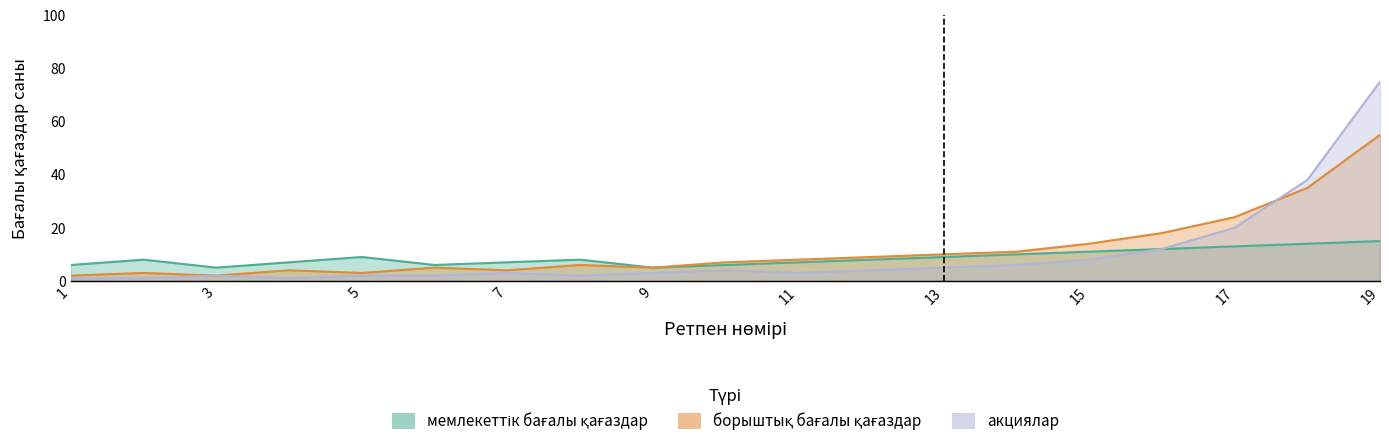

What is the total value across all series at 18?

87